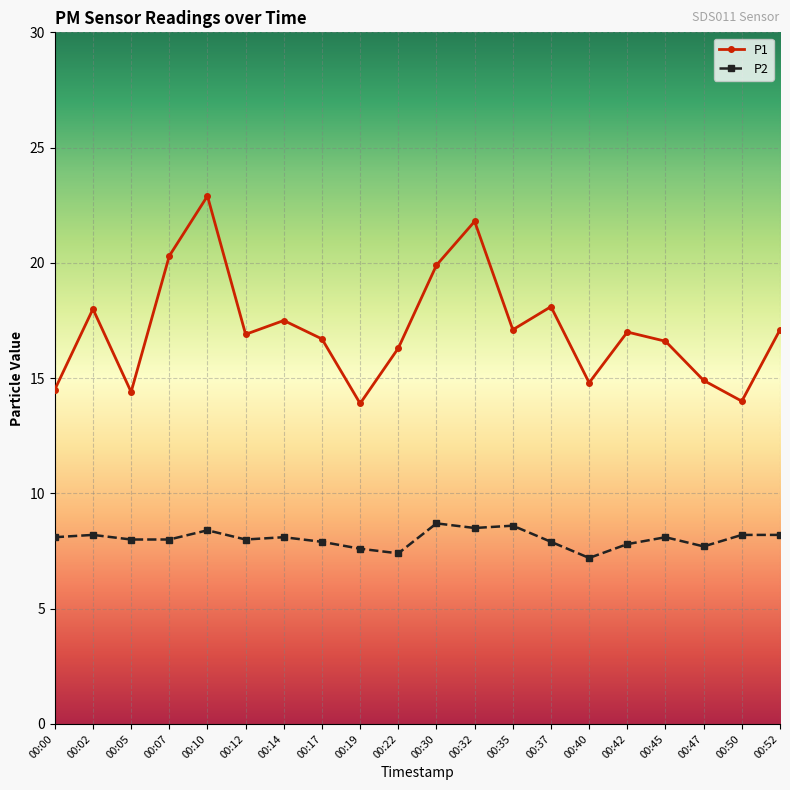

Rank the series at 00:30 from highest to lowest value.

P1, P2